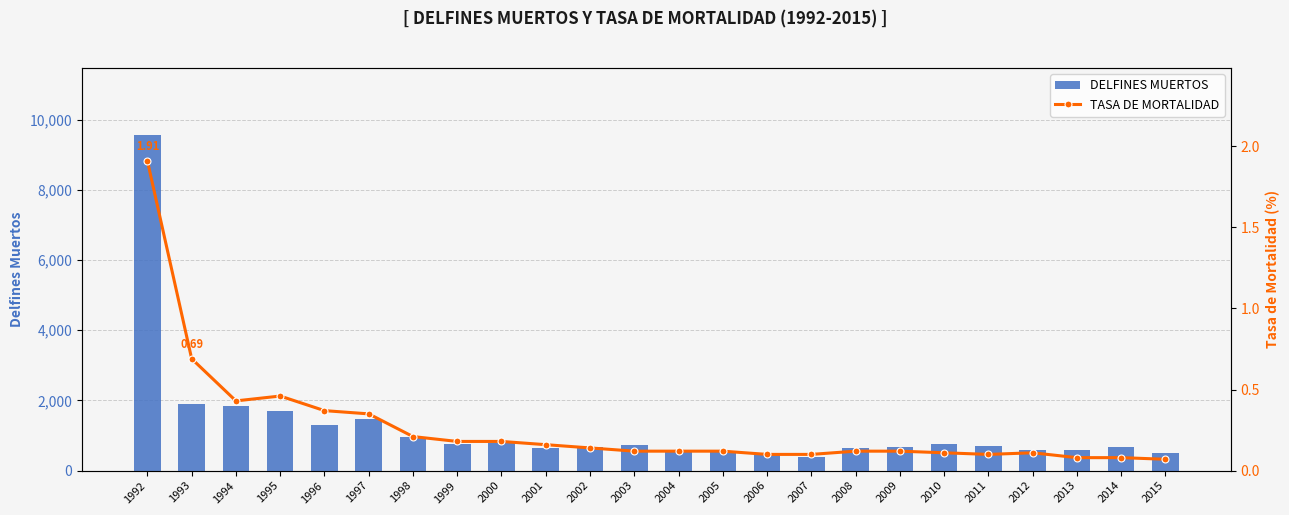

List the series in order of their peak value, lowest first.

TASA DE MORTALIDAD, DELFINES MUERTOS